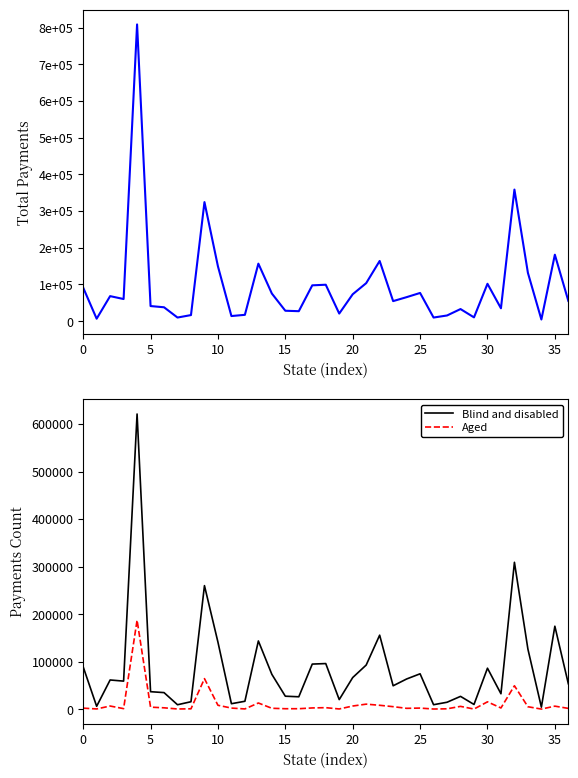

What is the label of the 14th point from the right?

23